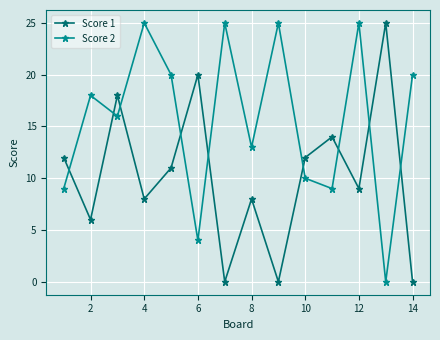

At how many categories does at least one series exceed 2?

14